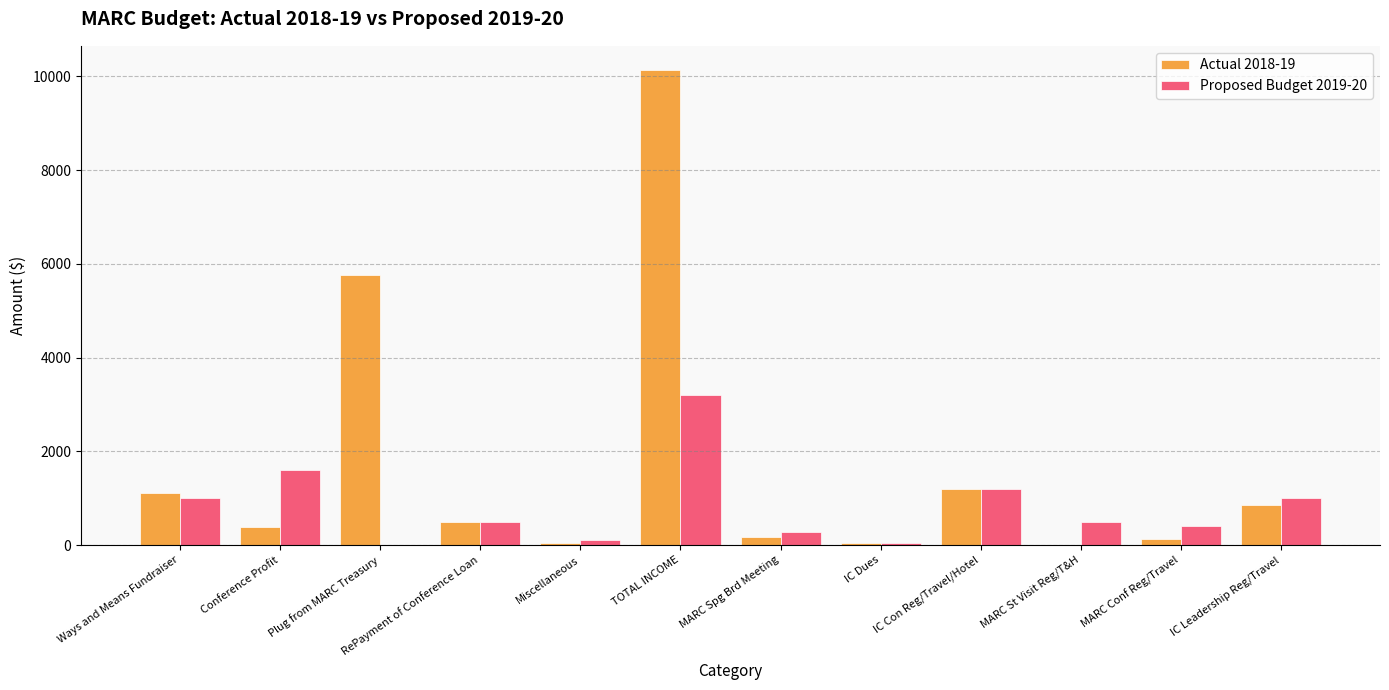

What is the sum of all Proposed Budget 2019-20 values?

9820.0